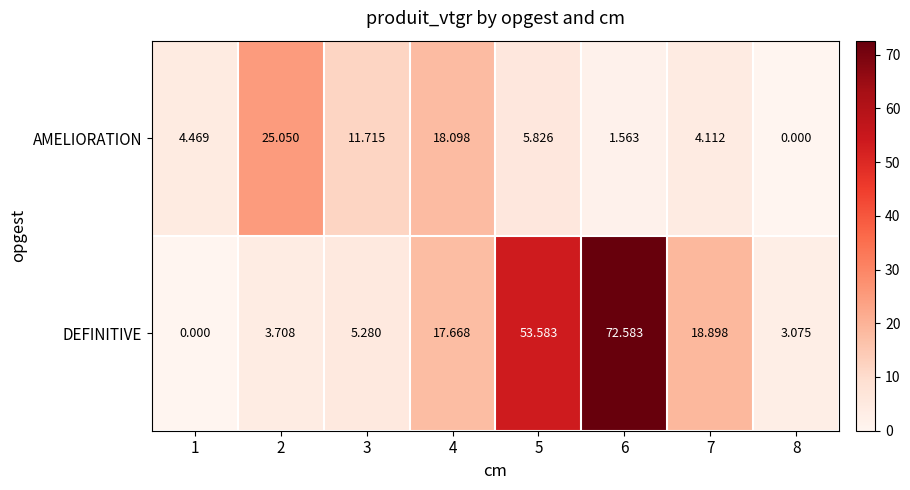

List the series in order of their overall mean, lowest first.

AMELIORATION, DEFINITIVE